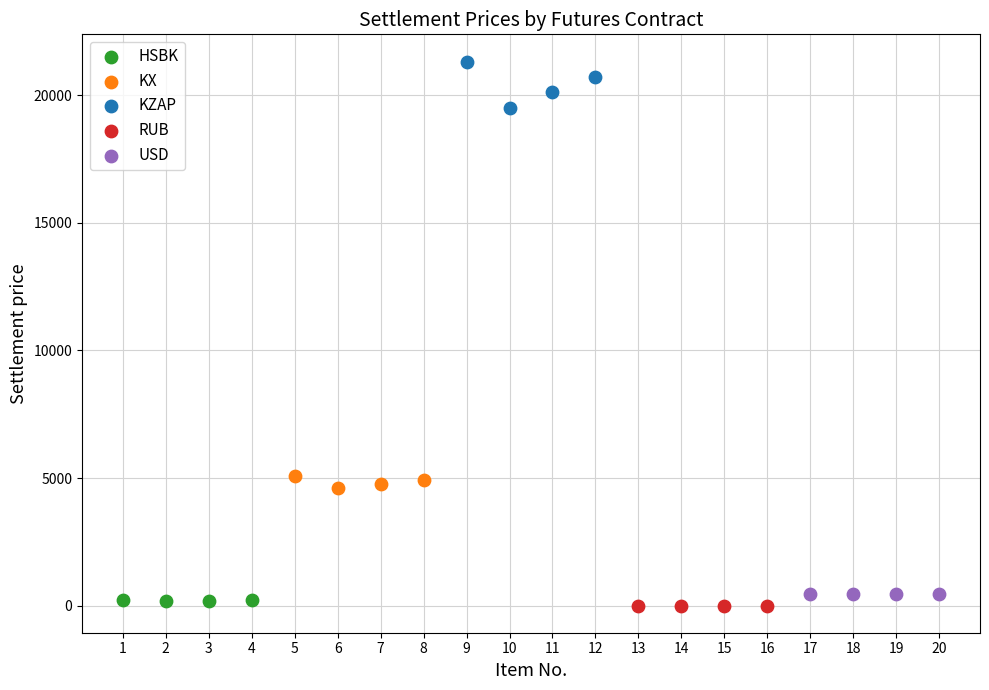

What are all the series names shown in the legend?

HSBK, KX, KZAP, RUB, USD